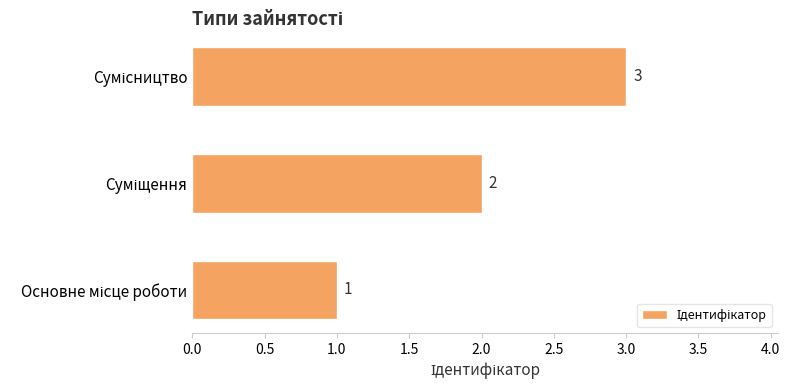

How many values are below 2?

1